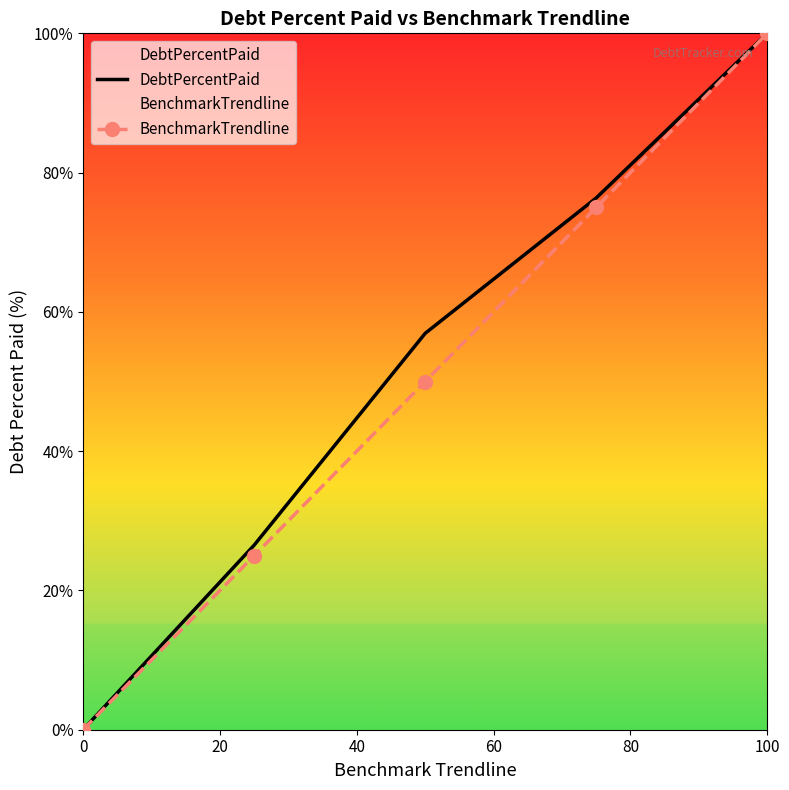

At how many categories does at least one series exceed 76?

2